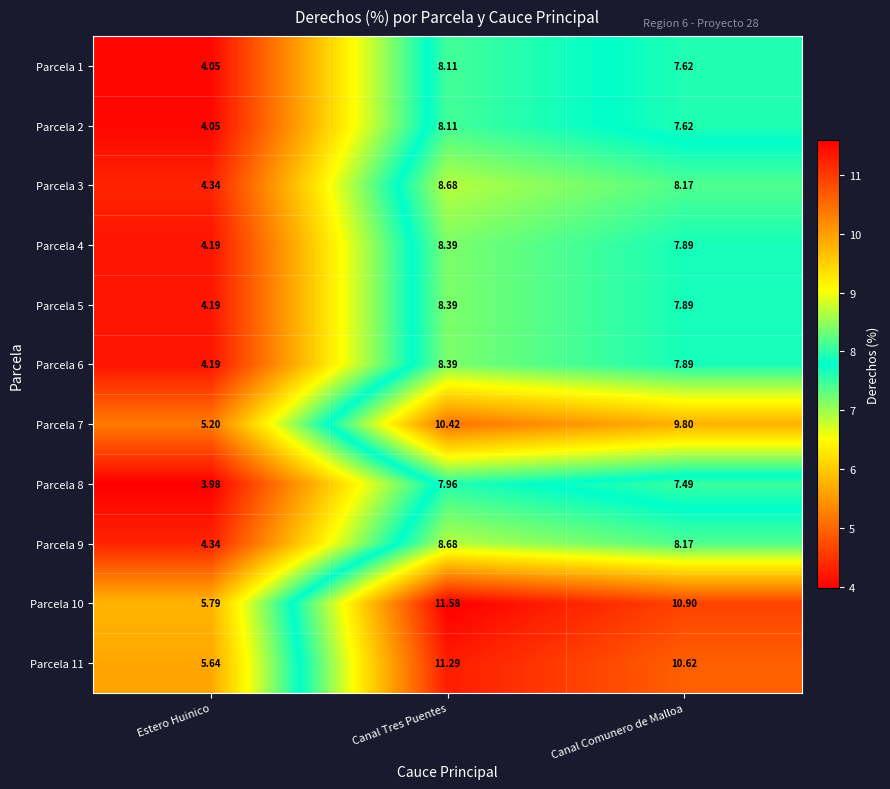

How many data points in Parcela 4 are above 7?

2